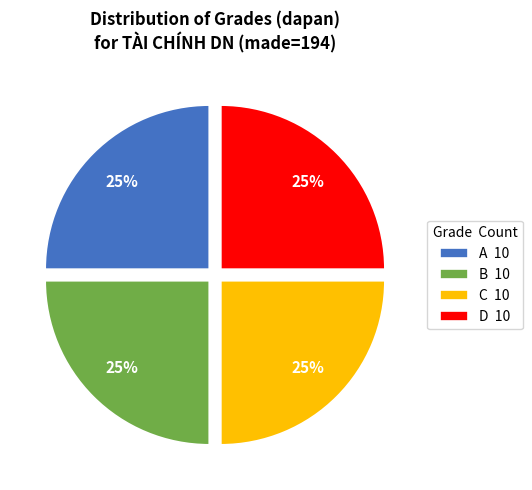

What percentage is the D slice, to the nearest percent?

25%